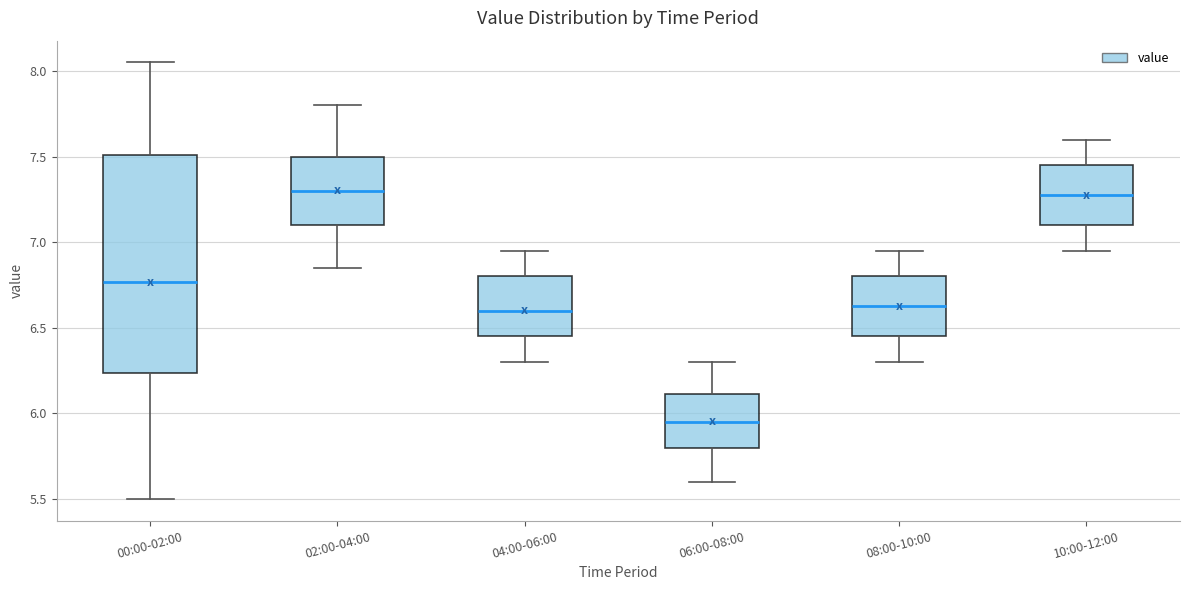

Reading left to right, read every box against the y-axis: the position of its median line, the range the box covers, and the ends of its whiskers. The values are not printed on the chart, so give them approximately, as read against the axis.

00:00-02:00: median 6.75, box 6.25 to 7.50, whiskers 5.50 to 8.05
02:00-04:00: median 7.30, box 7.10 to 7.50, whiskers 6.85 to 7.80
04:00-06:00: median 6.60, box 6.45 to 6.80, whiskers 6.30 to 6.95
06:00-08:00: median 5.95, box 5.80 to 6.10, whiskers 5.60 to 6.30
08:00-10:00: median 6.65, box 6.45 to 6.80, whiskers 6.30 to 6.95
10:00-12:00: median 7.30, box 7.10 to 7.45, whiskers 6.95 to 7.60